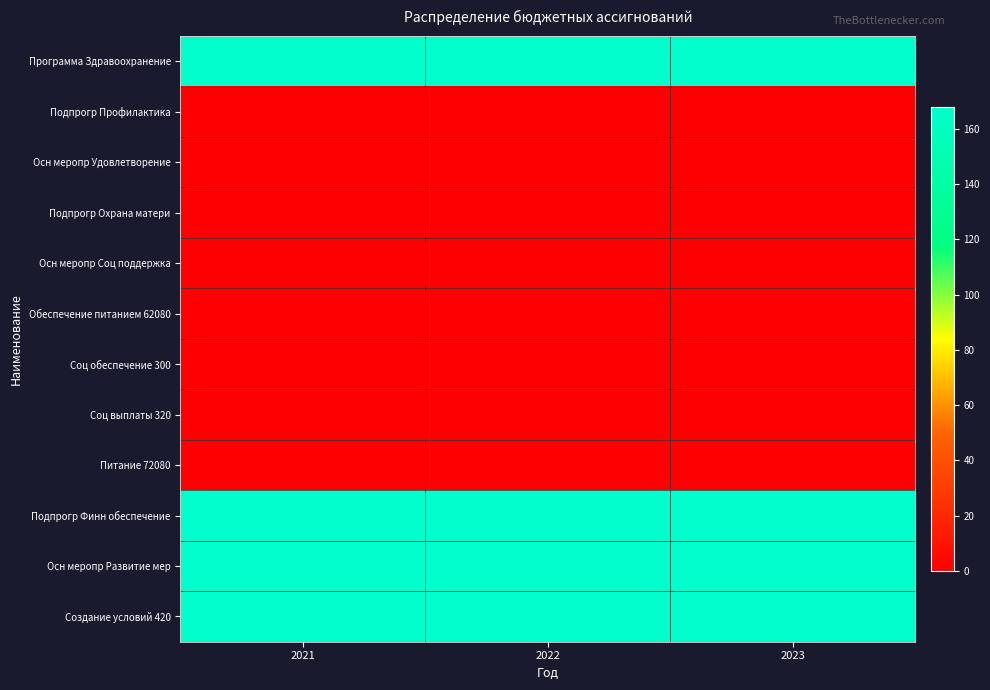

Which series has the widest spread of values?

Программа Здравоохранение